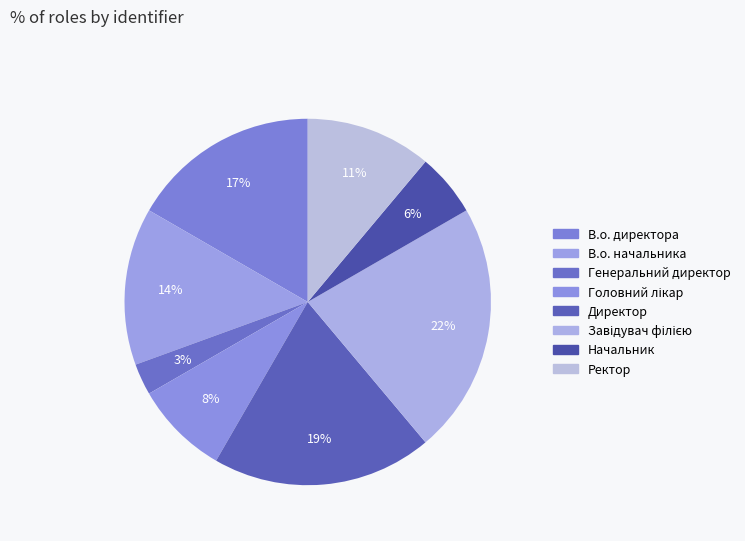

Does any single category account for the majority?

No